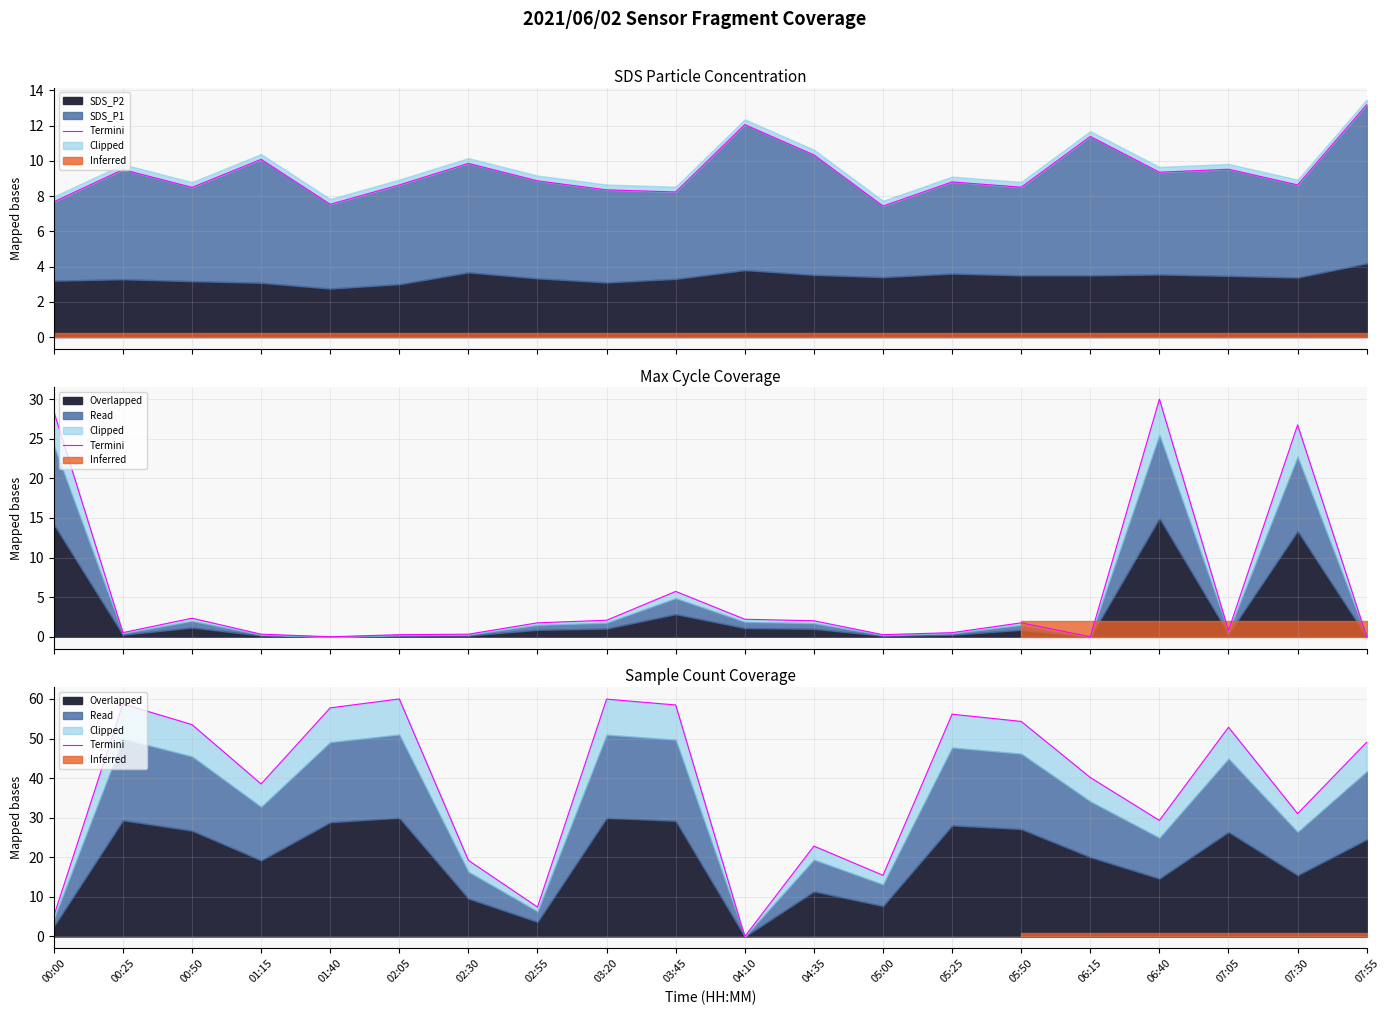

List the labels in order of value, smallest first.

04:10, 00:00, 02:55, 05:00, 02:30, 04:35, 06:40, 07:30, 01:15, 06:15, 07:55, 07:05, 00:50, 05:50, 05:25, 01:40, 03:45, 00:25, 03:20, 02:05